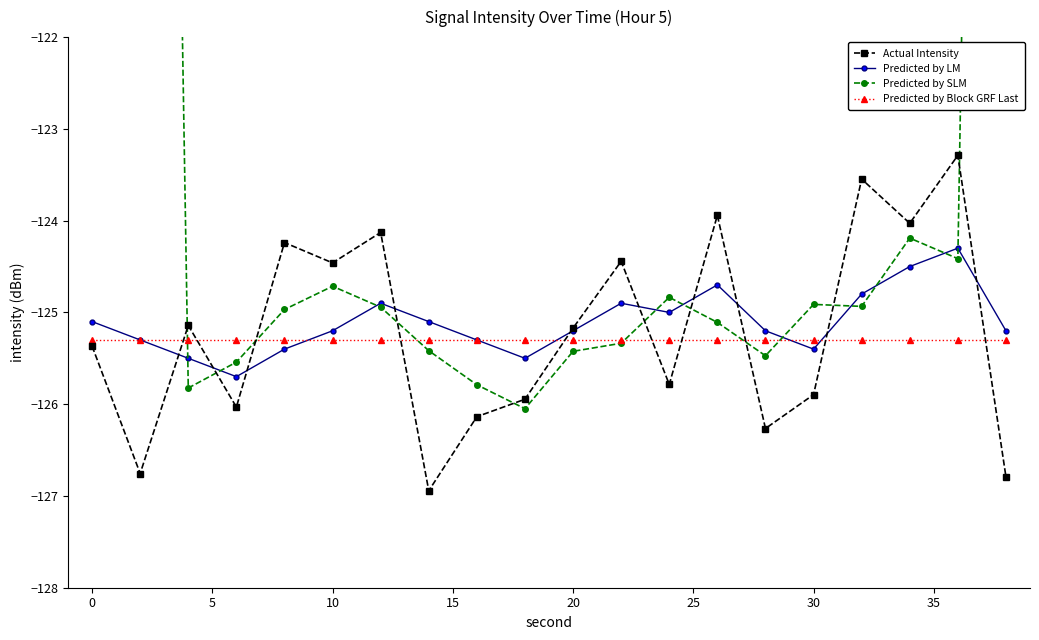

True or false: Predicted by SLM has more than 2 points higher than both neighbors.

True